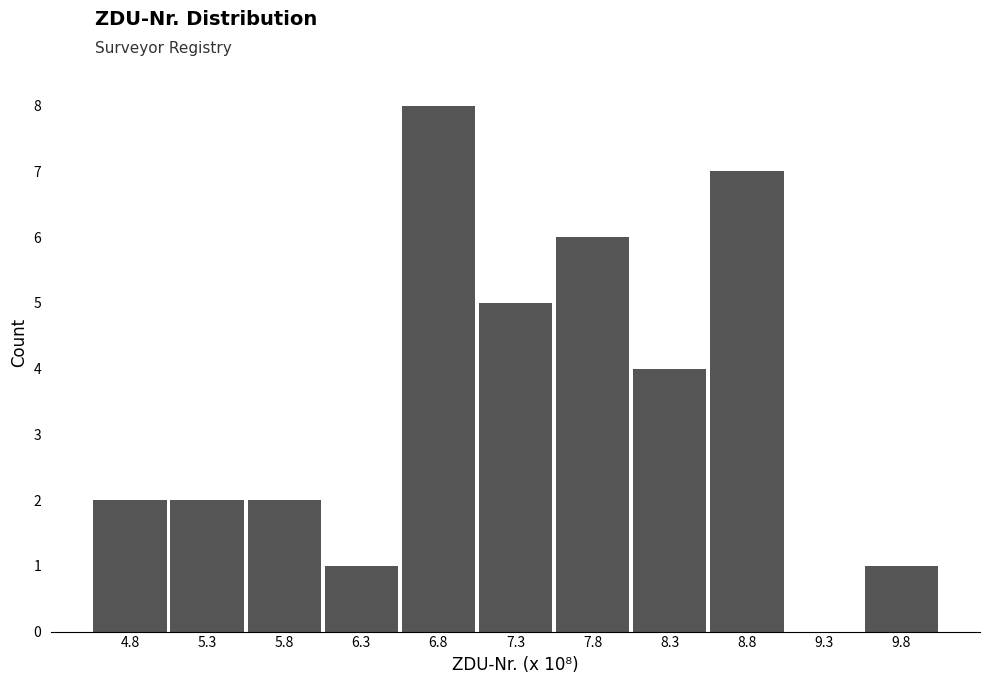

Reading left to right, transcribe this chart: for each bar, give the range it covers on the x-axis and its height. Neither the bar edges nor the heights are printed on the chart, so give them approximately, as read against the axes.

4.55 to 5.05: 2
5.05 to 5.55: 2
5.55 to 6.05: 2
6.05 to 6.55: 1
6.55 to 7.05: 8
7.05 to 7.55: 5
7.55 to 8.05: 6
8.05 to 8.55: 4
8.55 to 9.05: 7
9.05 to 9.55: 0
9.55 to 10.00: 1